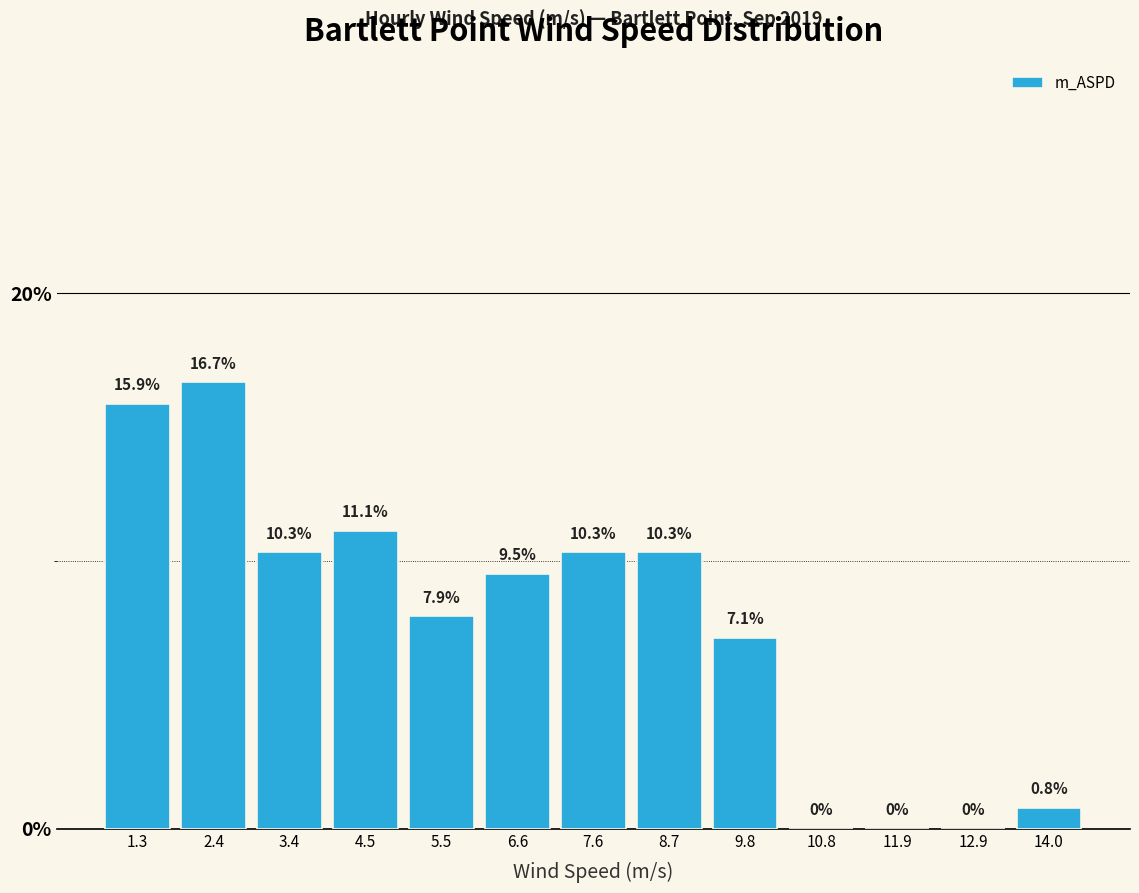

Over which range of the x-axis is the bar tallest?

1.8 to 3.0